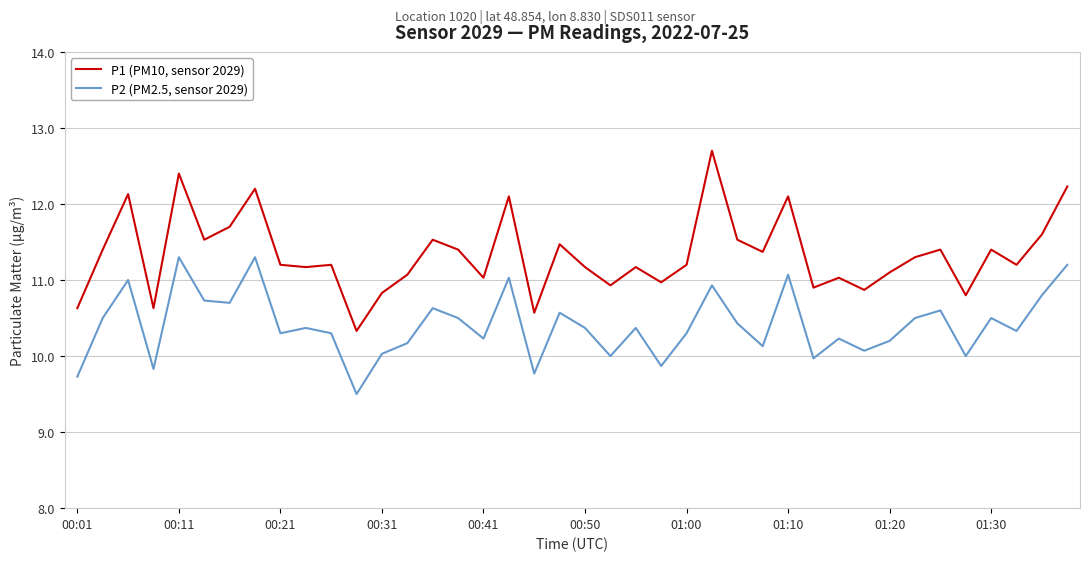

What is the minimum value shown in the chart?

9.5